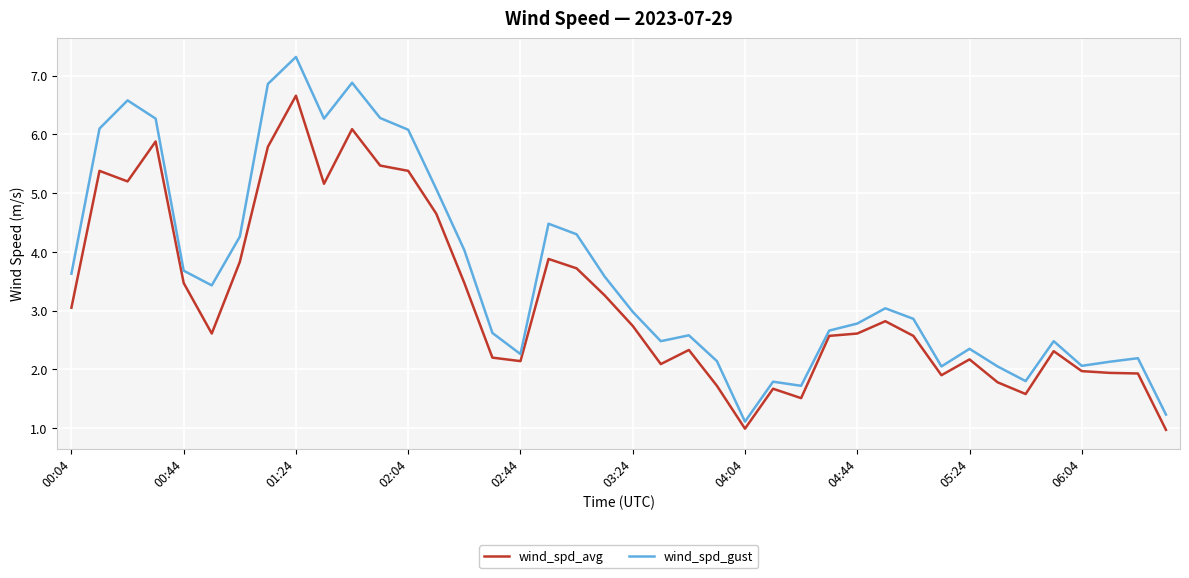

Which series has the widest spread of values?

wind_spd_gust